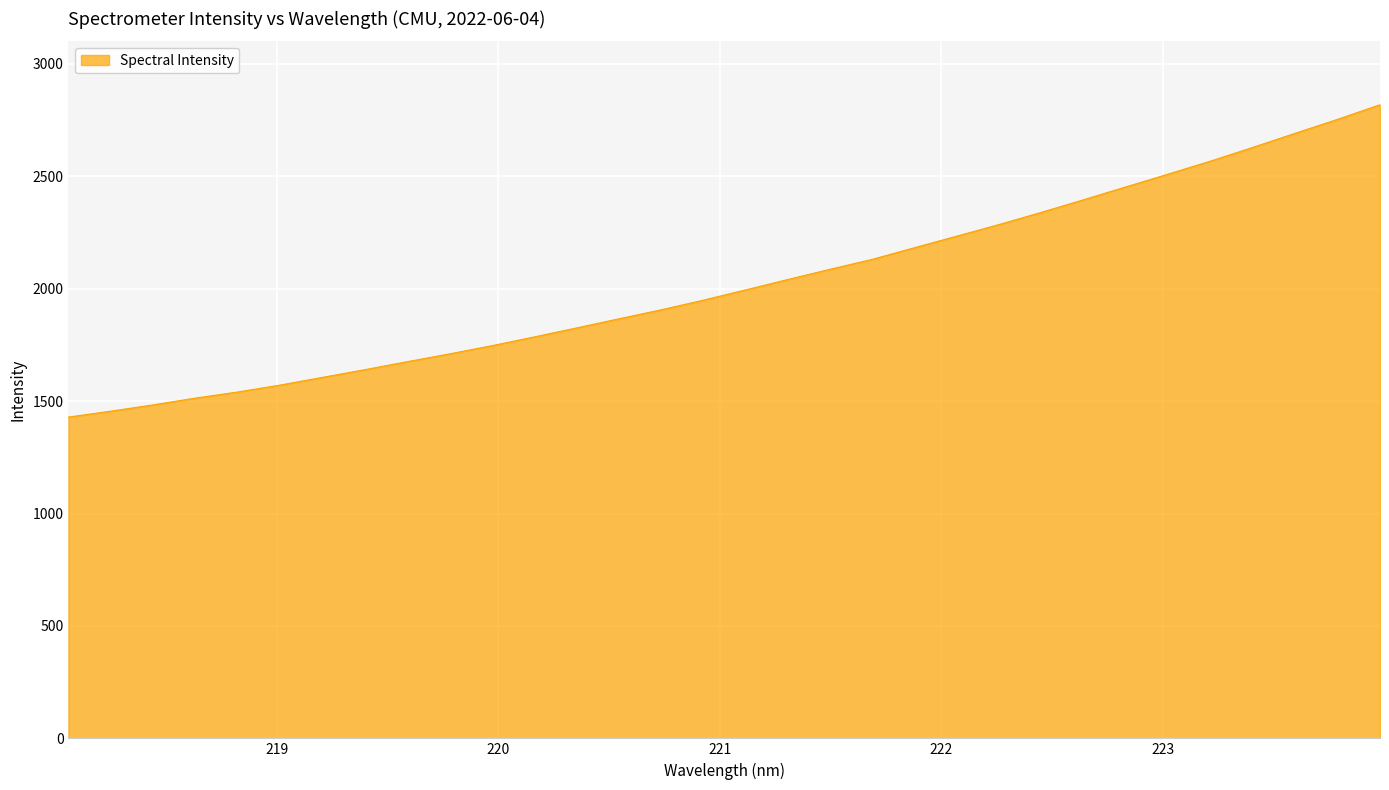

What is the greatest value displayed?

2818.5